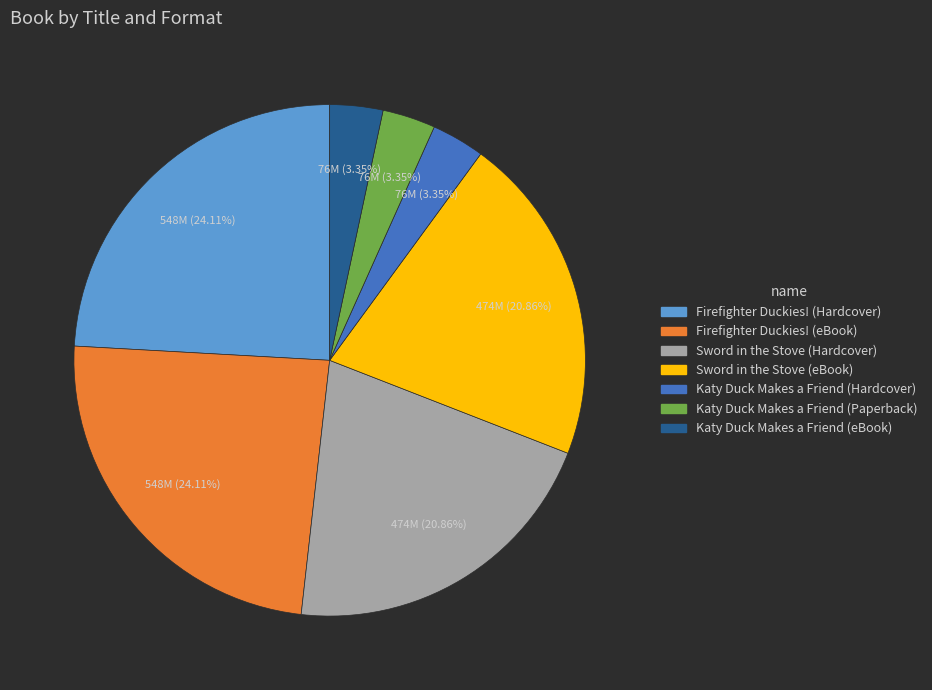

Does Sword in the Stove (eBook) account for over 50% of the chart?

No